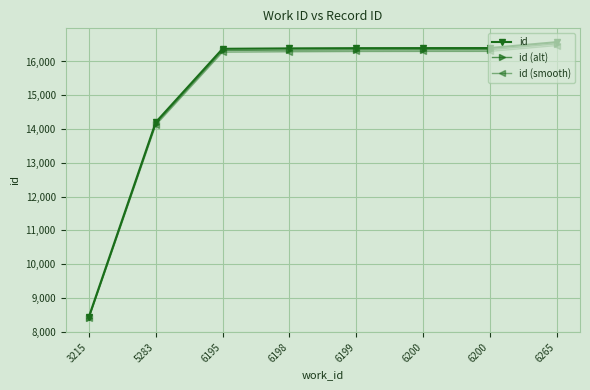

What are all the series names shown in the legend?

id, id (alt), id (smooth)